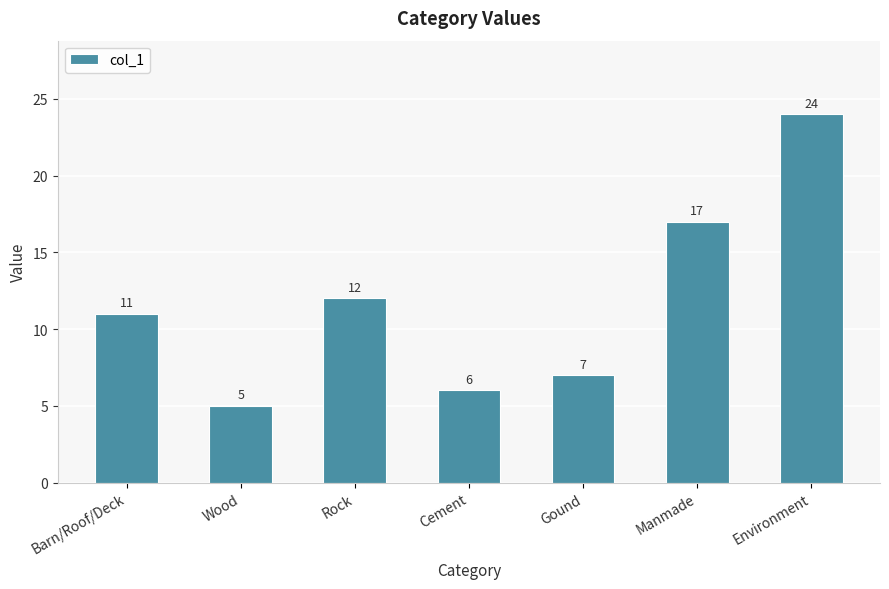

Reading left to right, extract all data points from this chart.

11	5	12	6	7	17	24